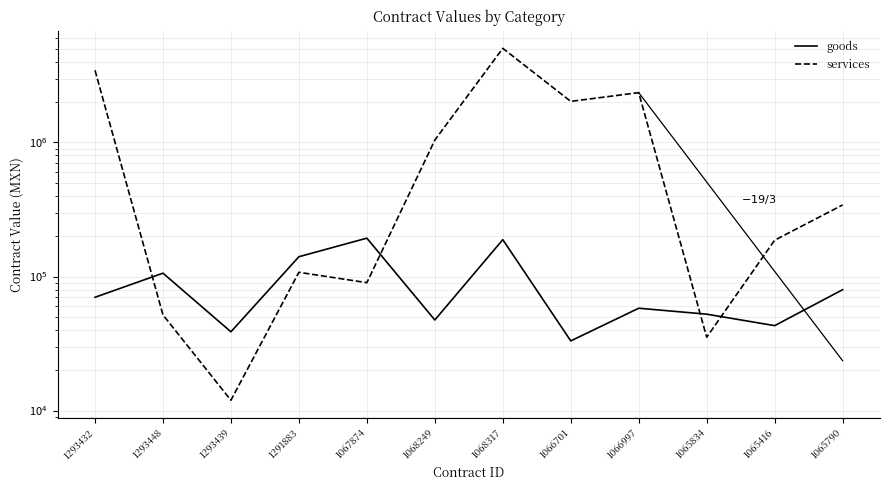

What is the minimum value shown in the chart?

11940.5